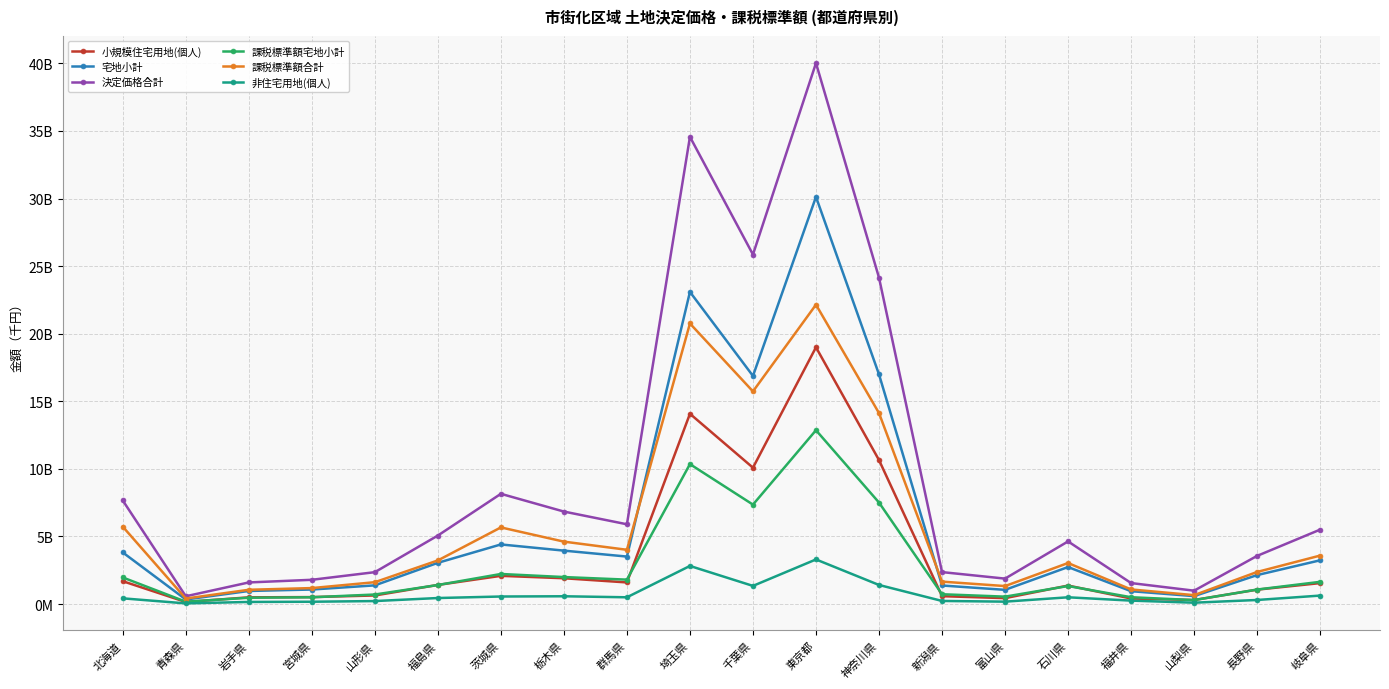

How many interior local peaks does the 非住宅用地(個人) series have?

4